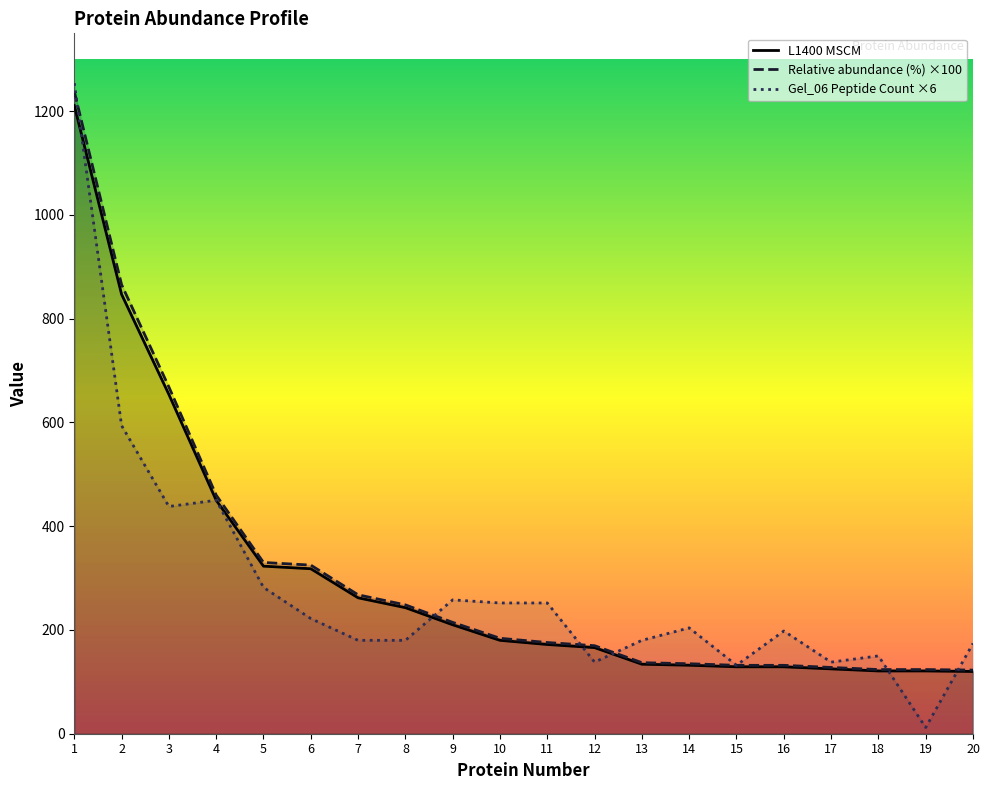

Which series has the largest range (max minus min)?

Gel_06 Peptide Count ×6